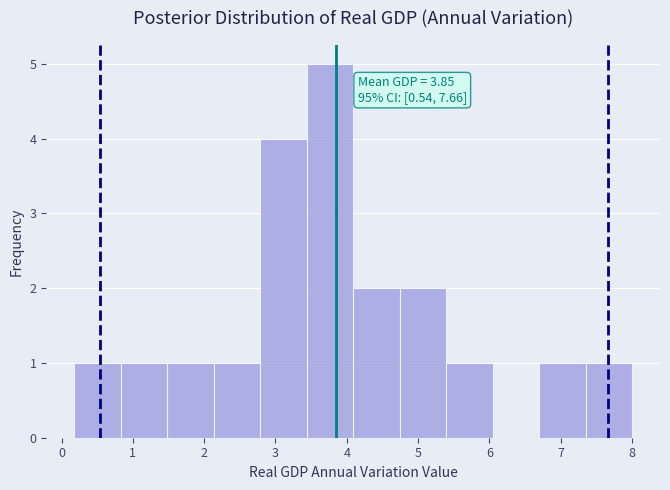

Over which range of the x-axis is the bar tallest?

3.4 to 4.1